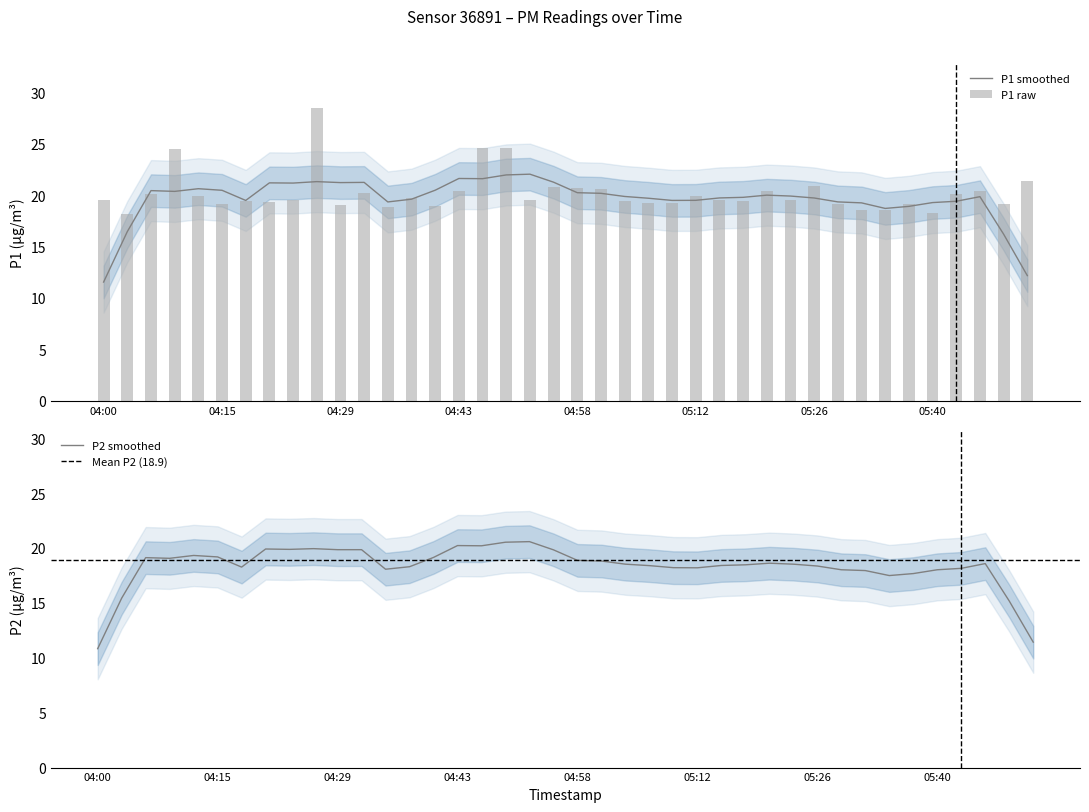

What is the label of the 6th bar from the left?

04:15